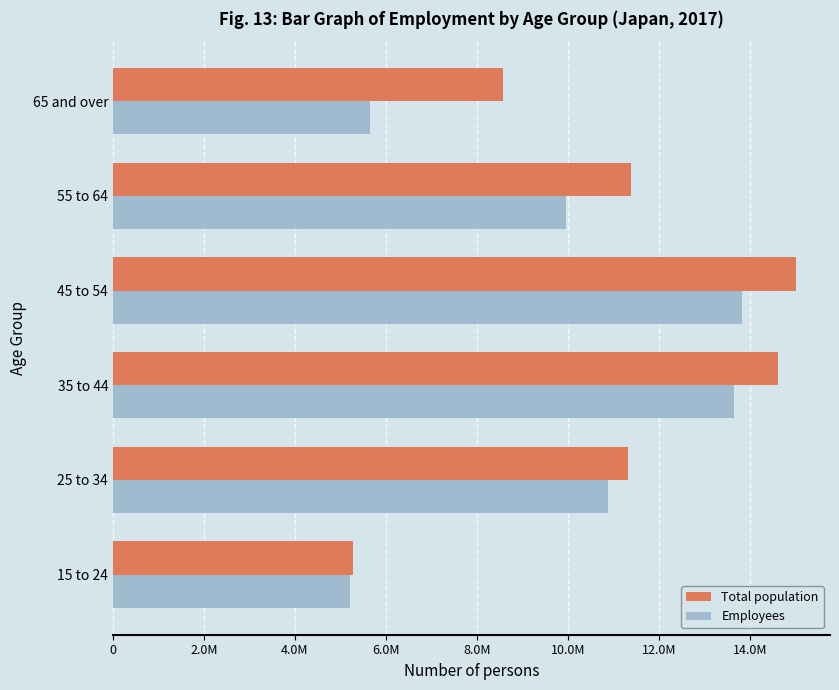

What is the sum of all Total population values?

66213200